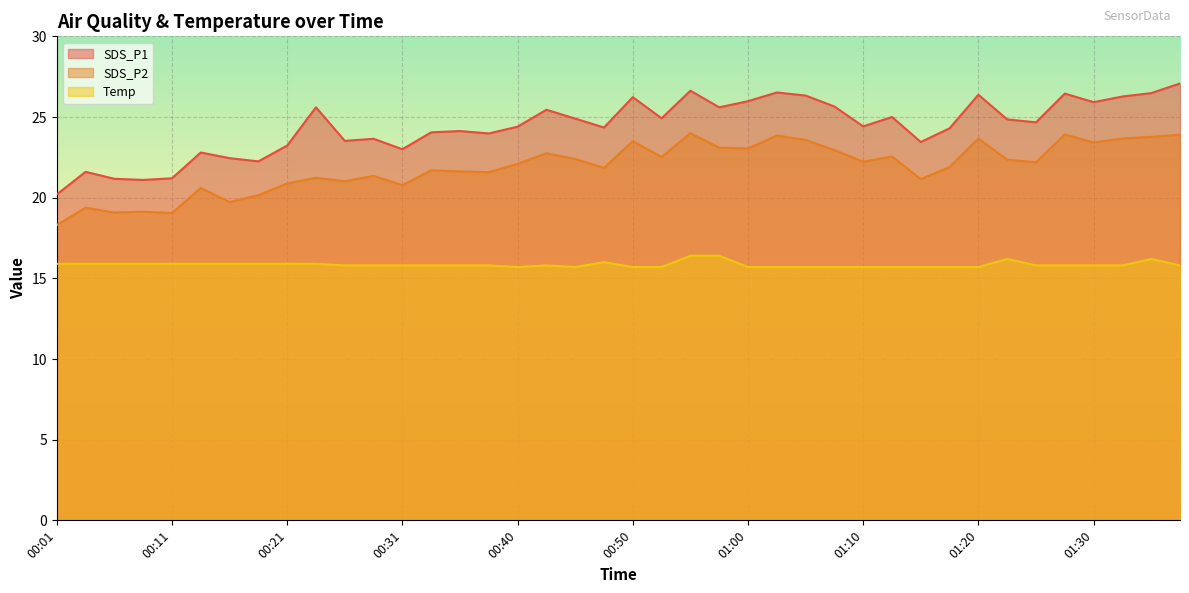

Where is the first local minimum for SDS_P1?

00:09